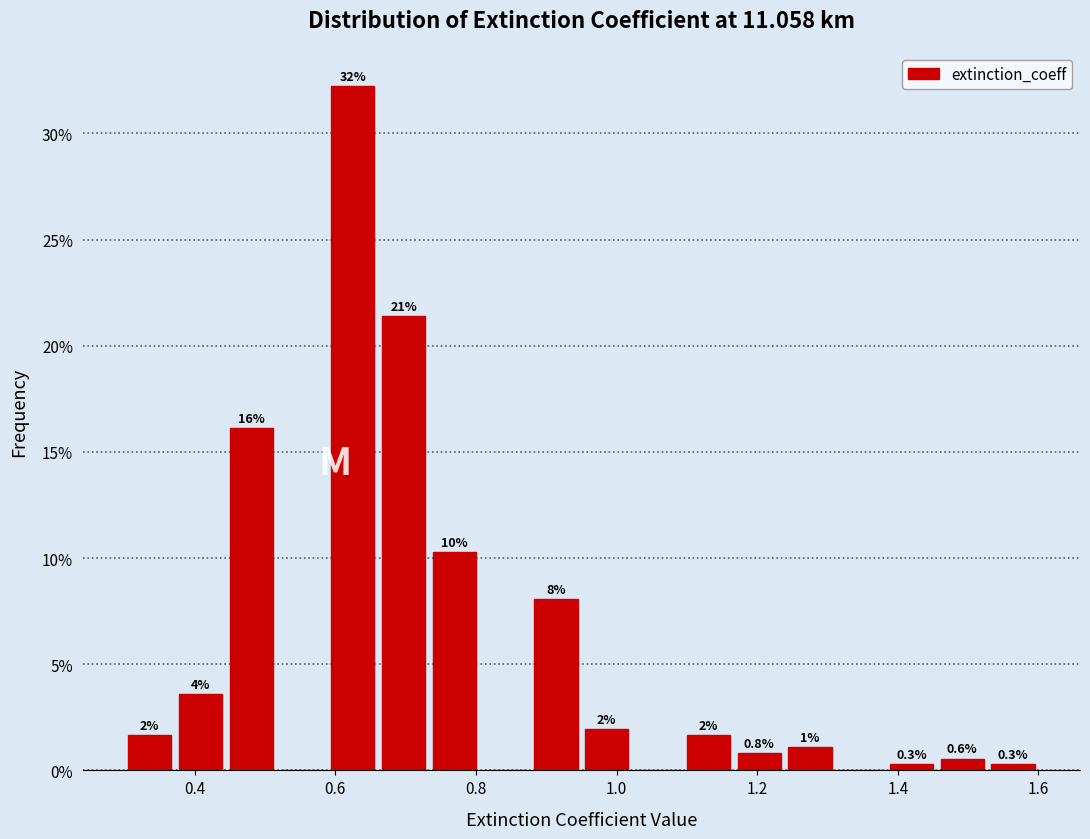

Read against the x-axis, roughly where is the centre of the tallest bar?

0.62